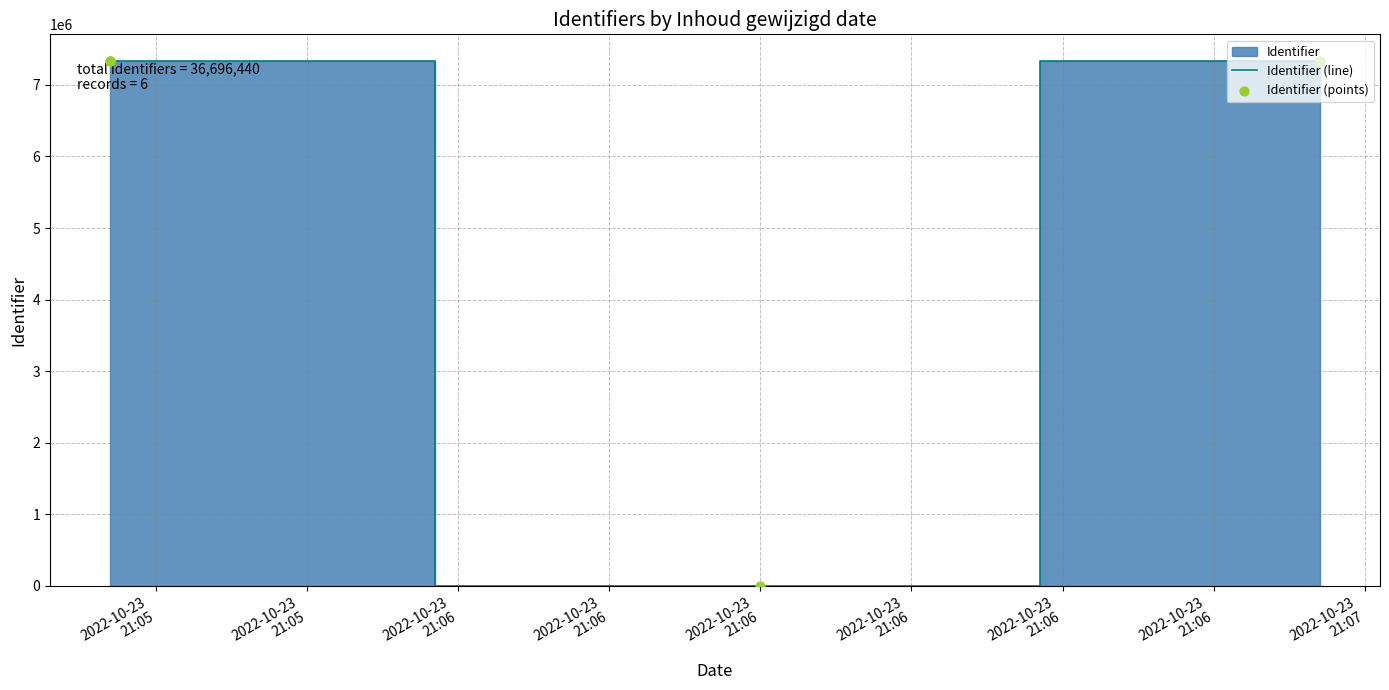

Which series contains the lowest Y value?

Identifier (line)